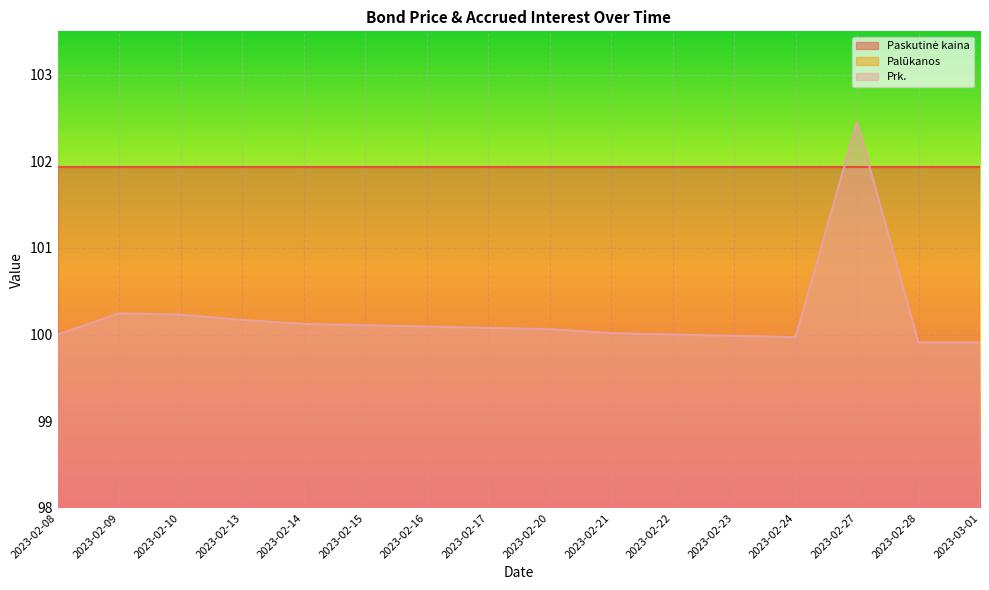

Is it true that Prk. equals 100.0 at 2023-02-22?

True